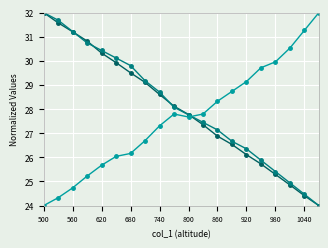

What is the smallest value displayed?

24.0